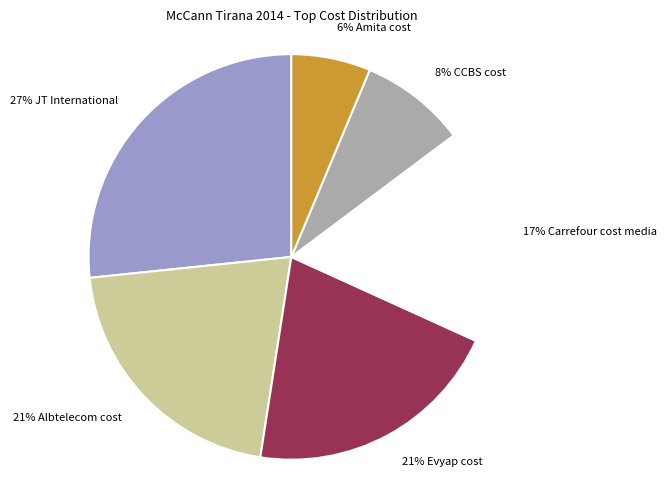

Between 27% JT International and 8% CCBS cost, which is larger?

27% JT International